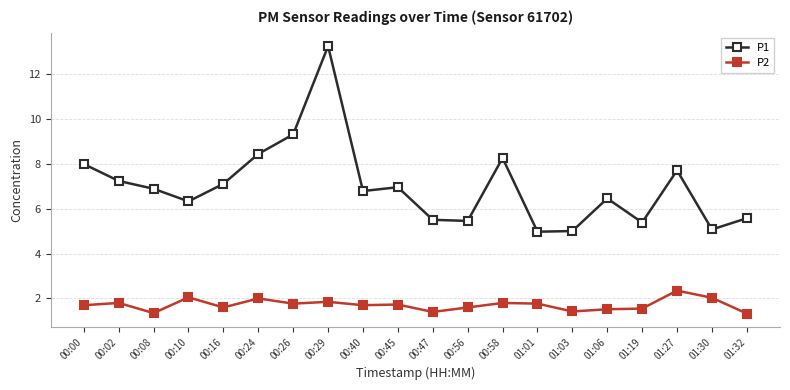

What is the label of the 6th point from the left?

00:24